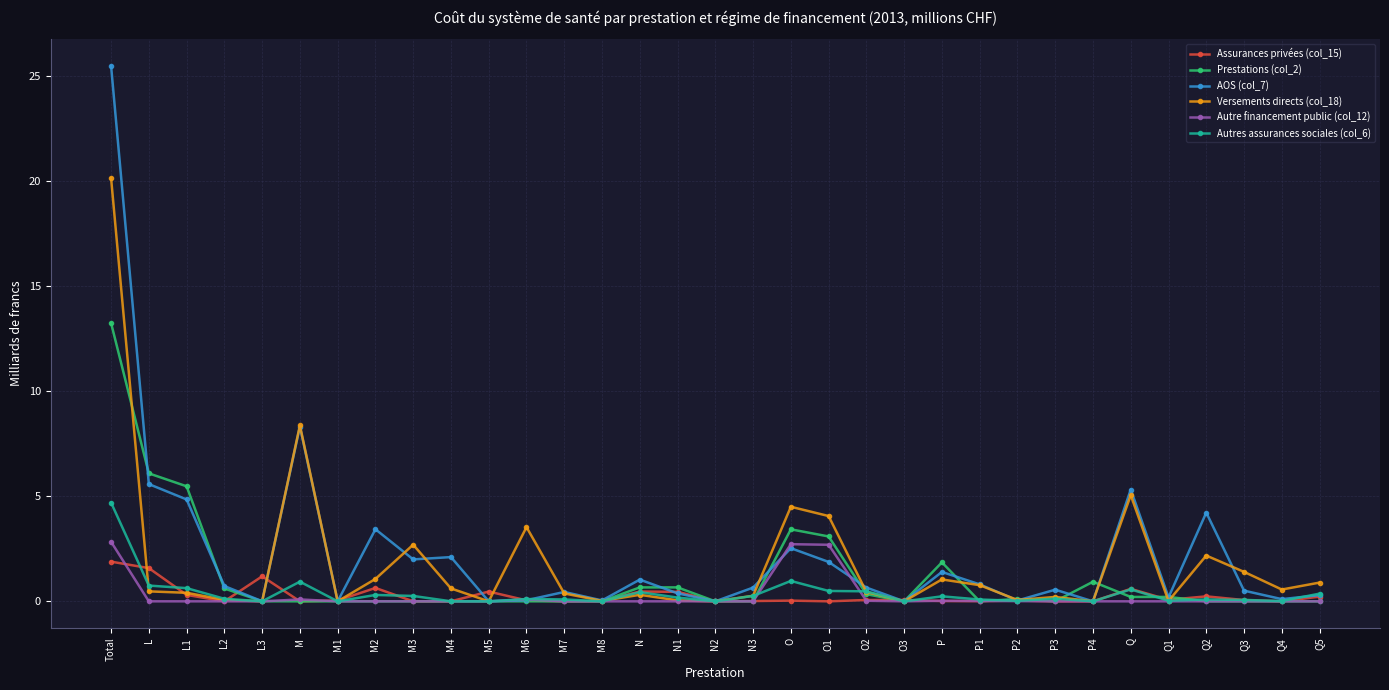

At how many categories does at least one series exceed 10?

1